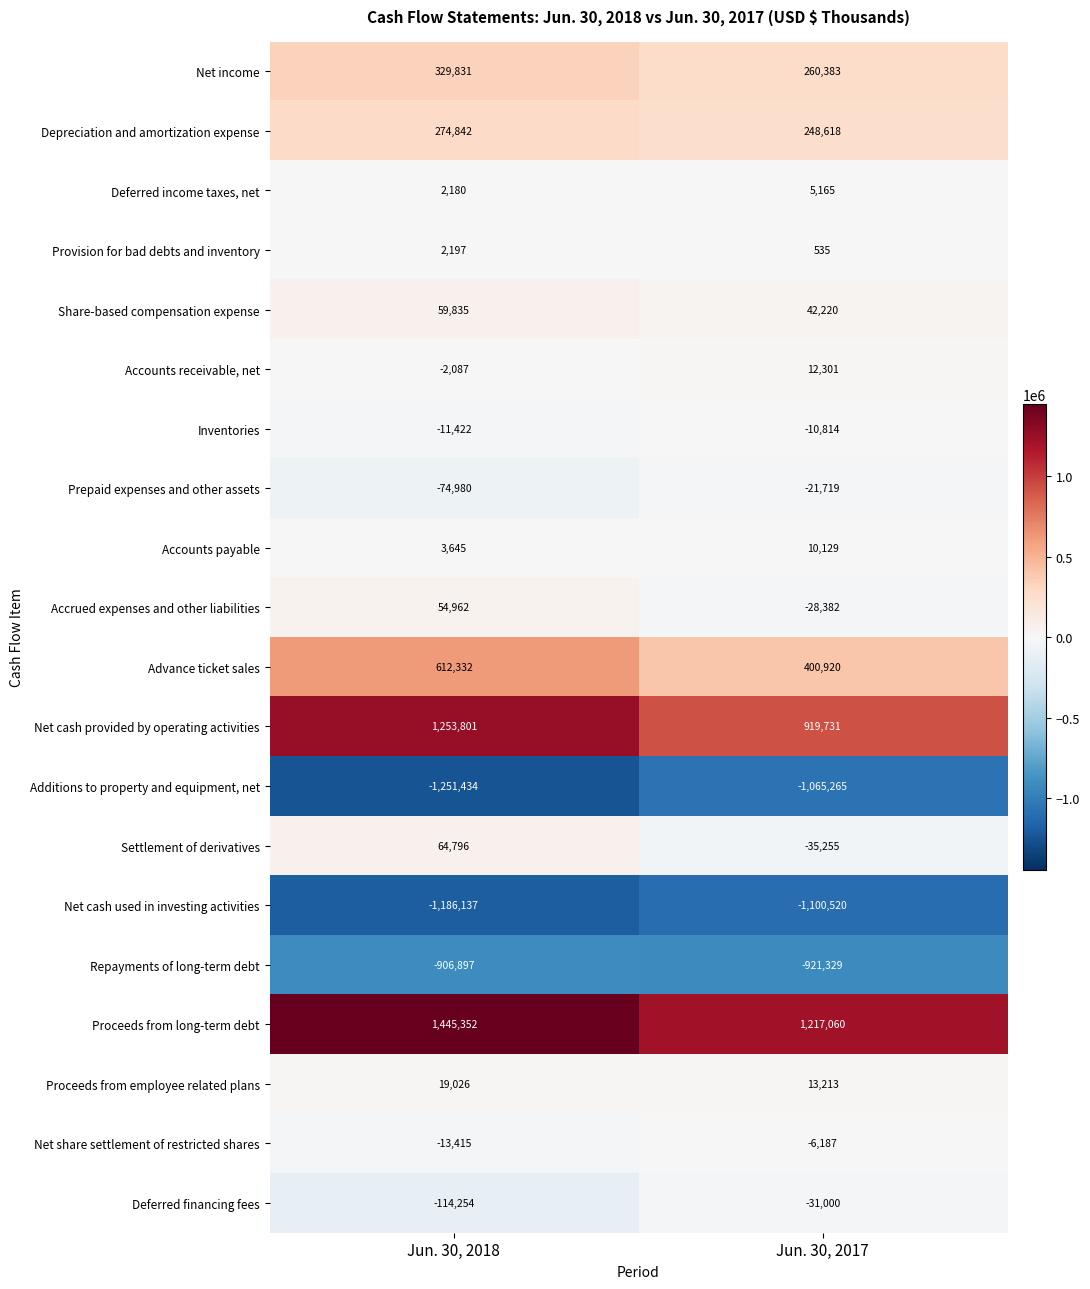

Which category has the highest value in the Inventories series?

Jun. 30, 2017